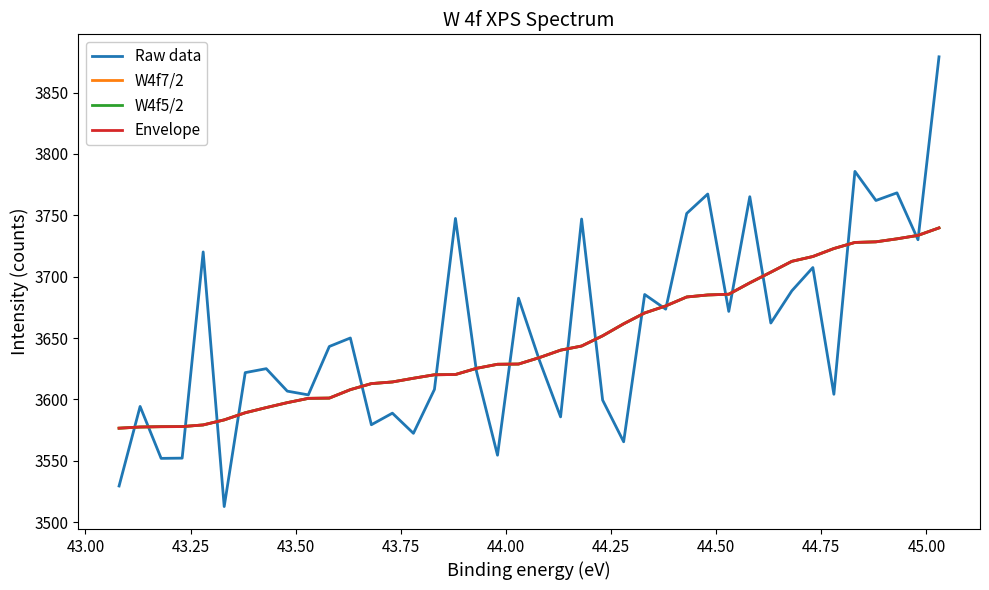

How many intersections are there between Raw data and W4f7/2?

21